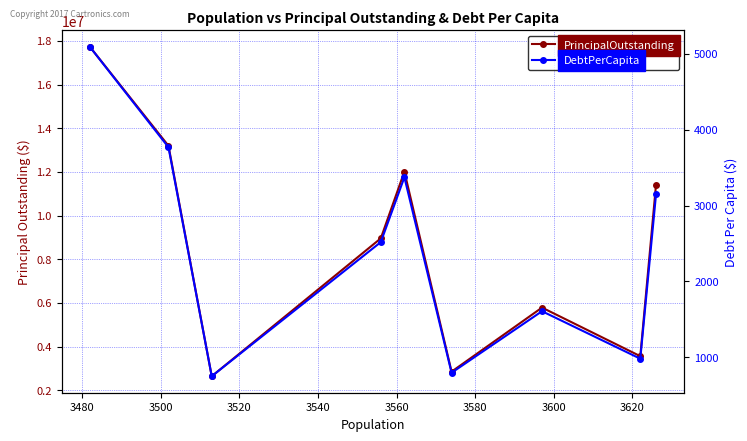

Reading right to left, what are all the values shown in this chart?

PrincipalOutstanding: 11415000.0	3559000.0	5785000.0	2850000.0	12015000.0	8957000.0	2640000.0	13195000.0	17730000.0
DebtPerCapita: 3148.1	982.6	1608.3	797.4	3373.1	2518.8	751.5	3767.8	5091.9